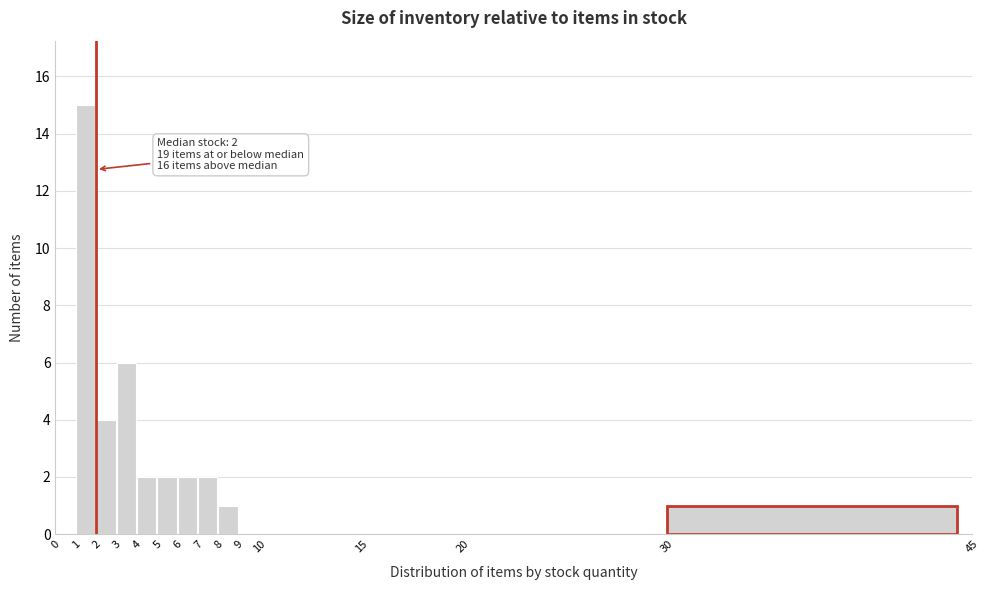

Over which range of the x-axis is the bar tallest?

1 to 2